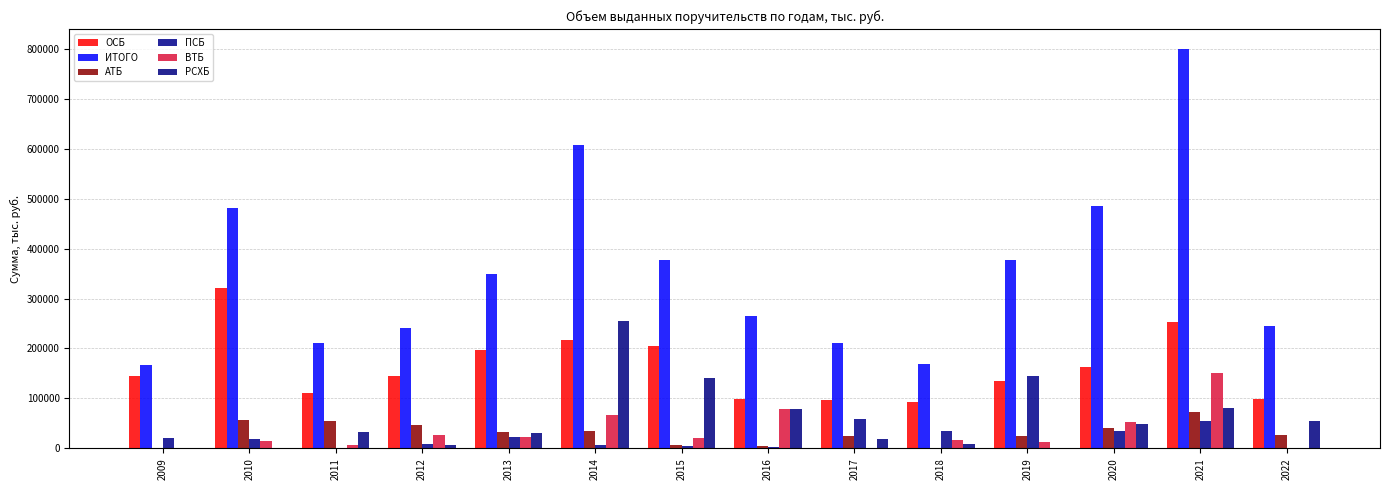

How many distinct data groups are displayed?

6